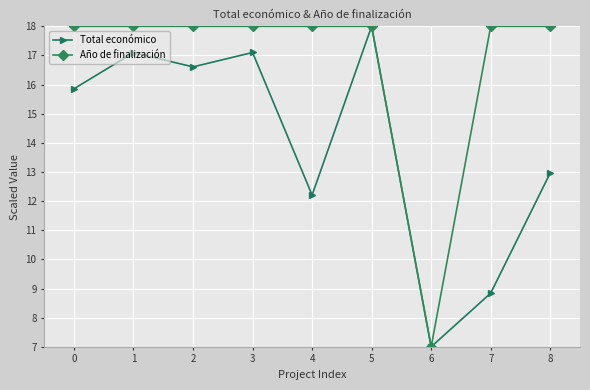

The value of Año de finalización at 4 is 4.0. True or false?

False